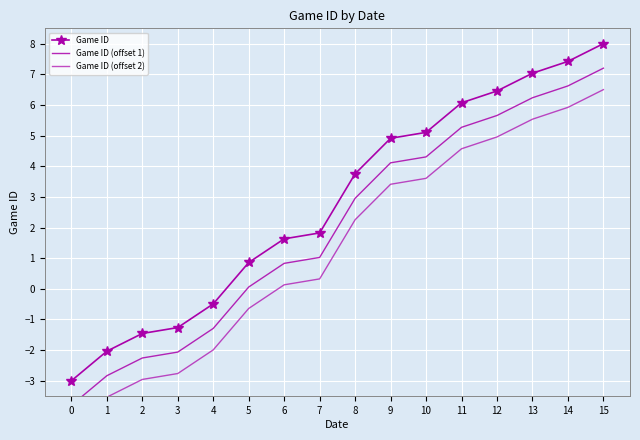

Reading right to left, what are all the values shown in this chart?

Game ID: 8.0	7.4	7.0	6.5	6.1	5.1	4.9	3.8	1.8	1.6	0.9	-0.5	-1.3	-1.5	-2.0	-3.0
Game ID (offset 1): 7.2	6.6	6.2	5.7	5.3	4.3	4.1	3.0	1.0	0.8	0.1	-1.3	-2.1	-2.3	-2.8	-3.8
Game ID (offset 2): 6.5	5.9	5.5	5.0	4.6	3.6	3.4	2.3	0.3	0.1	-0.6	-2.0	-2.8	-3.0	-3.5	-4.5